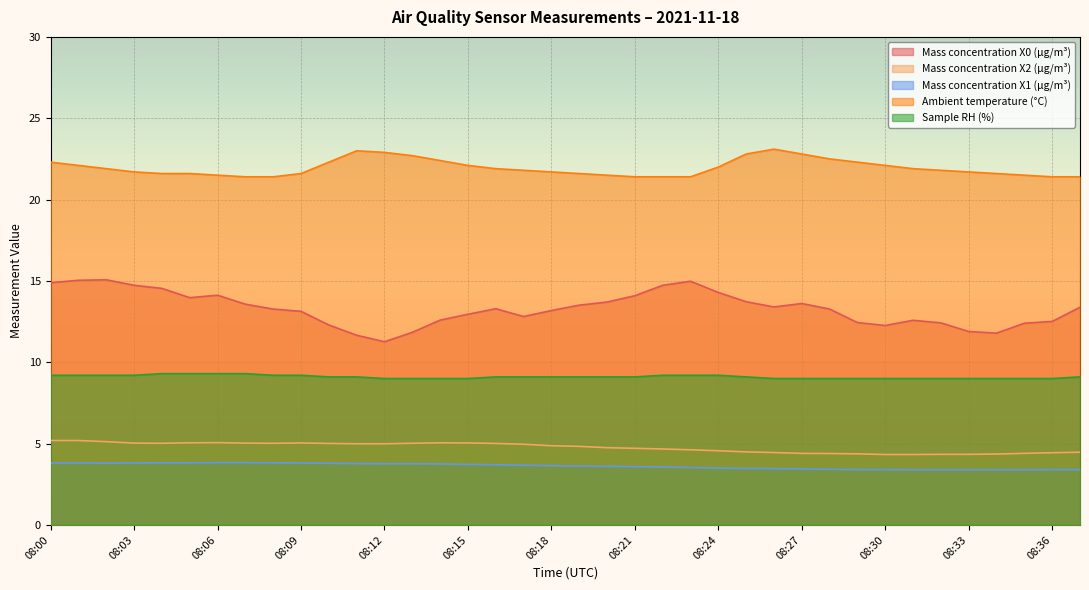

At which label is Ambient temperature (°C) closest to 22?

08:24